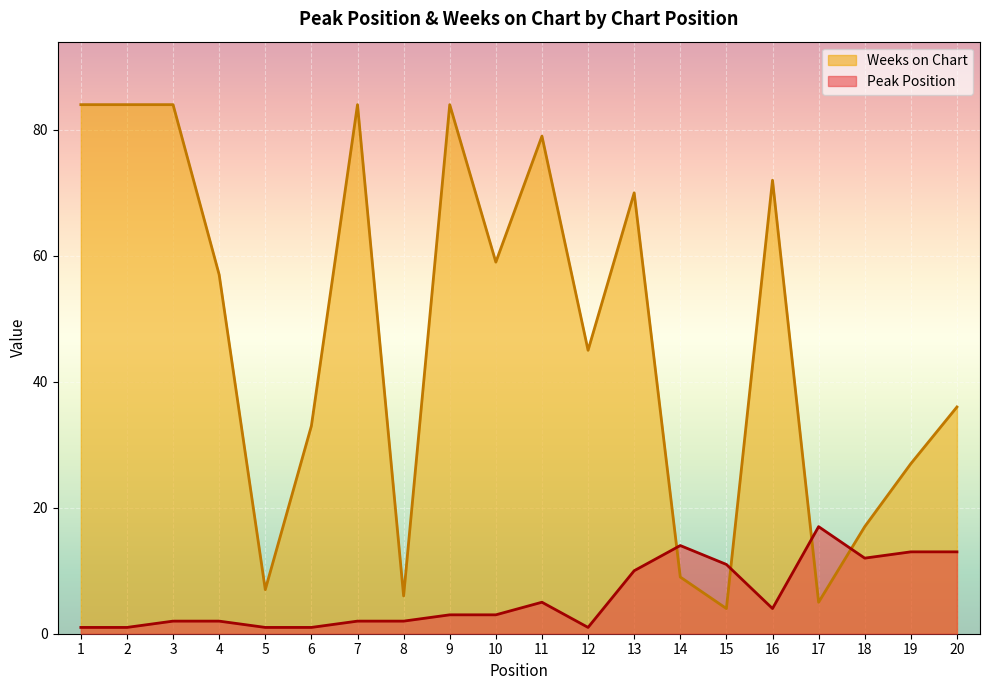

At which category does Peak Position reach its first local peak?

11